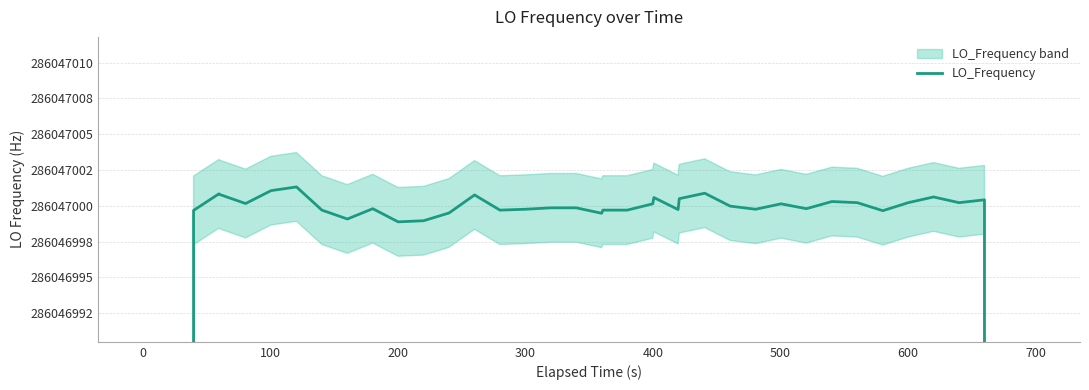

Reading left to right, transcribe all the data shown in this chart.

171628200.4	228837600.0	286046999.7	286047000.8	286047000.8	286047000.2	286047001.1	286047001.3	286046999.7	286046999.1	286046999.8	286046998.9	286046999.0	286046999.5	286047000.8	286046999.7	286046999.8	286046999.9	286046999.9	286046999.5	286046999.7	286046999.7	286047000.1	286047000.6	286046999.7	286047000.5	286047000.9	286047000.0	286046999.8	286047000.1	286046999.8	286047000.3	286047000.2	286046999.7	286047000.2	286047000.6	286047000.2	286047000.4	228837600.7	171628200.4